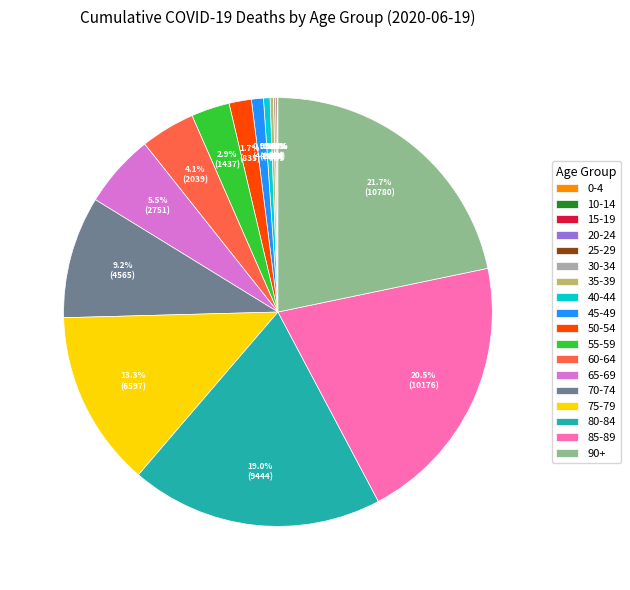

Is 75-79 the majority of the pie?

No